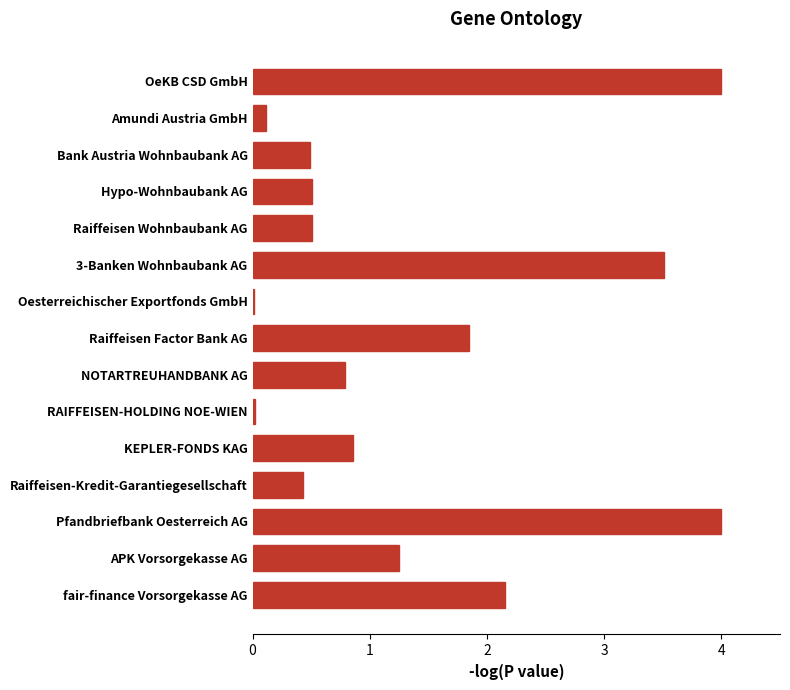

Count the number of data series in this chart.

1